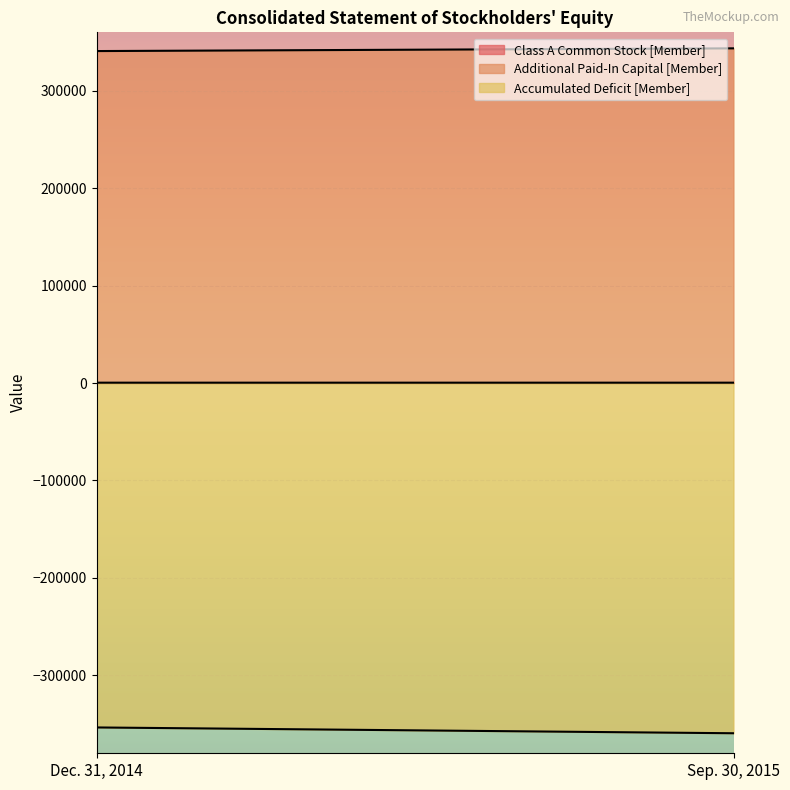

How many lines are shown in the chart?

3